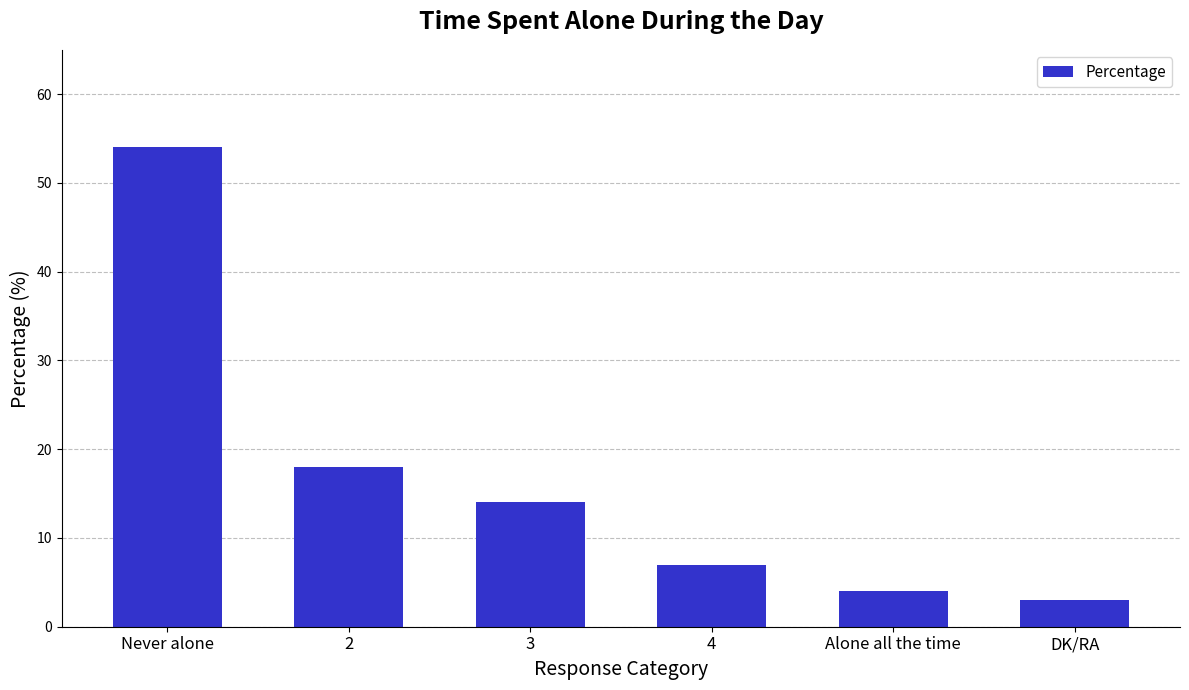

Is it true that the value at 4 is 4?

False